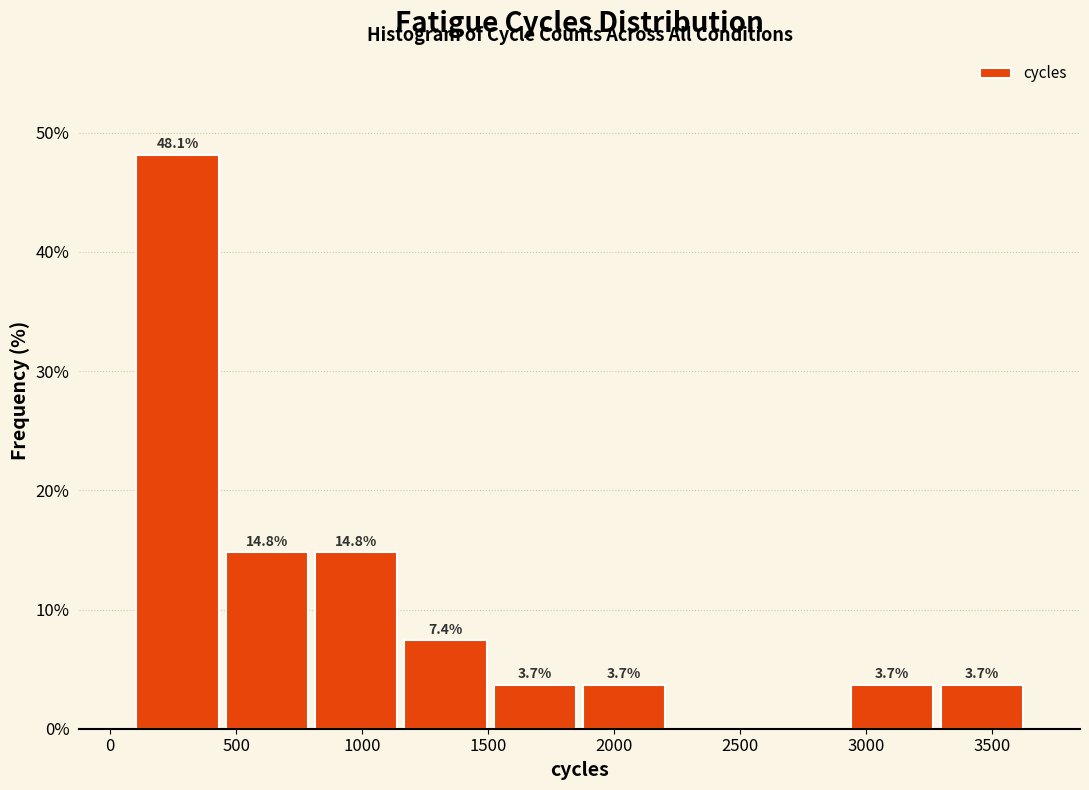

Over which range of the x-axis is the bar tallest?

100 to 450